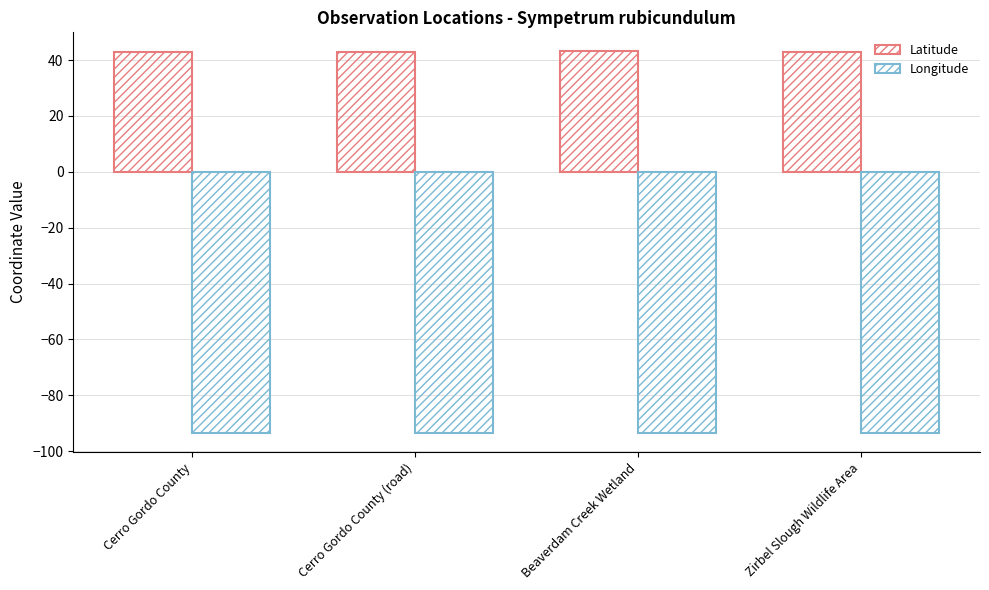

What value does the Latitude series have at Cerro Gordo County (road)?

43.0